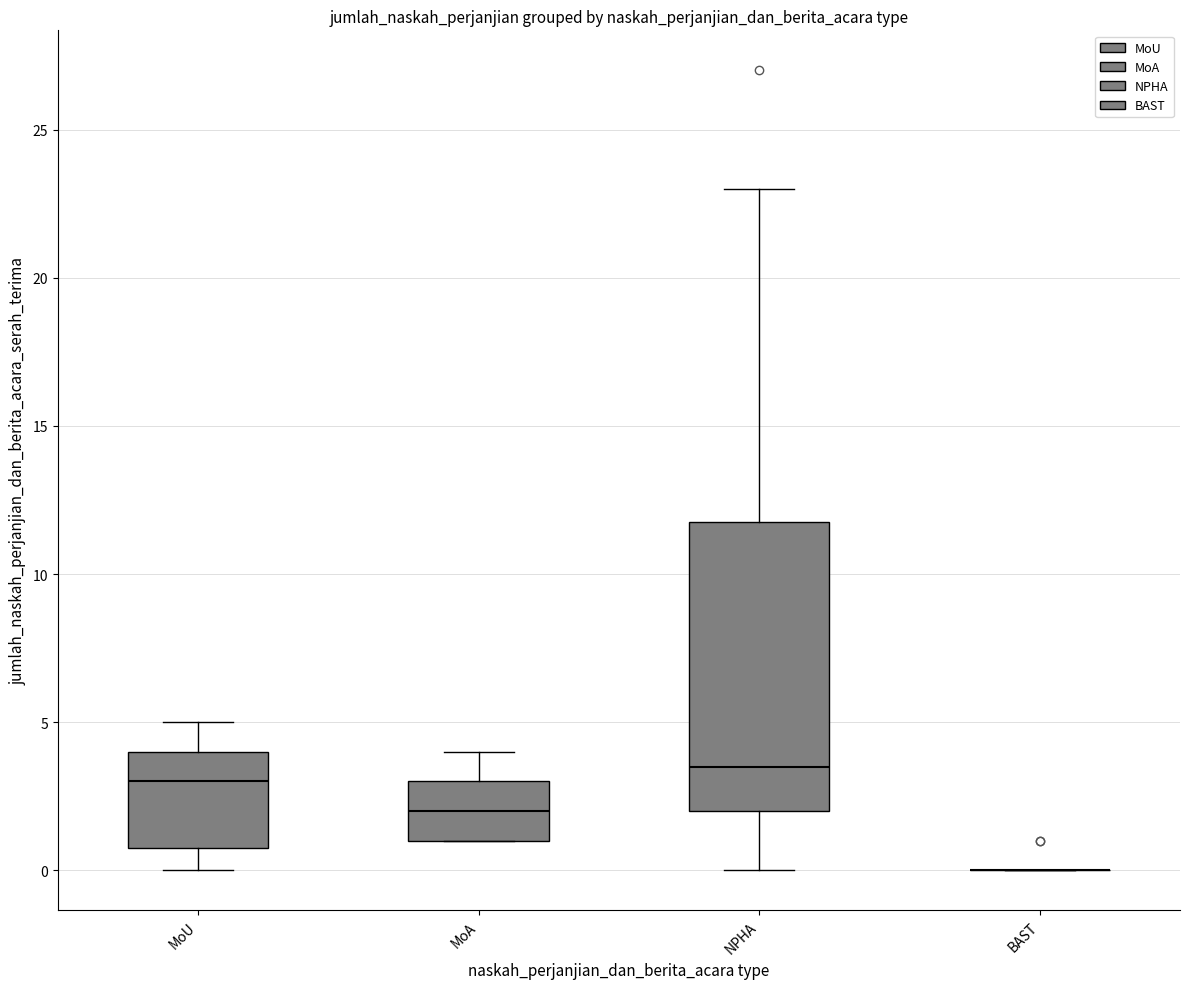

Reading left to right, transcribe this box plot: for each box, give where its median line is, the range the box spans, and where its two whiskers end, as read against the y-axis. The values are not printed on the chart, so give them approximately, as read against the axis.

MoU: median 3.0, box 1.0 to 4.0, whiskers 0.0 to 5.0
MoA: median 2.0, box 1.0 to 3.0, whiskers 1.0 to 4.0
NPHA: median 3.5, box 2.0 to 12.0, whiskers 0.0 to 23.0
BAST: box collapsed to a line at 0.0, whiskers 0.0 to 0.0